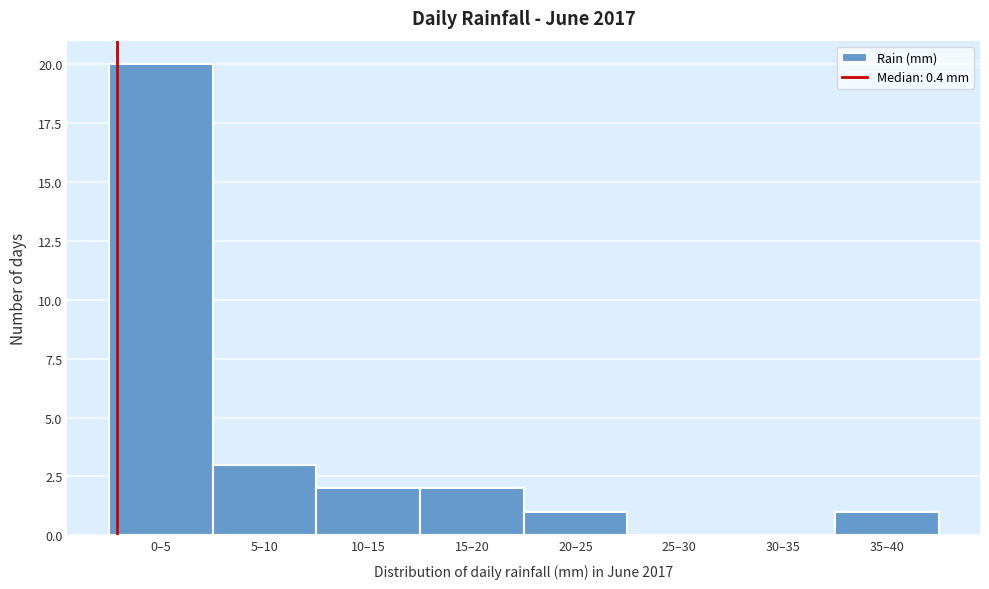

Reading right to left, what are all the values shown in this chart?

35–40=1	30–35=0	25–30=0	20–25=1	15–20=2	10–15=2	5–10=3	0–5=20